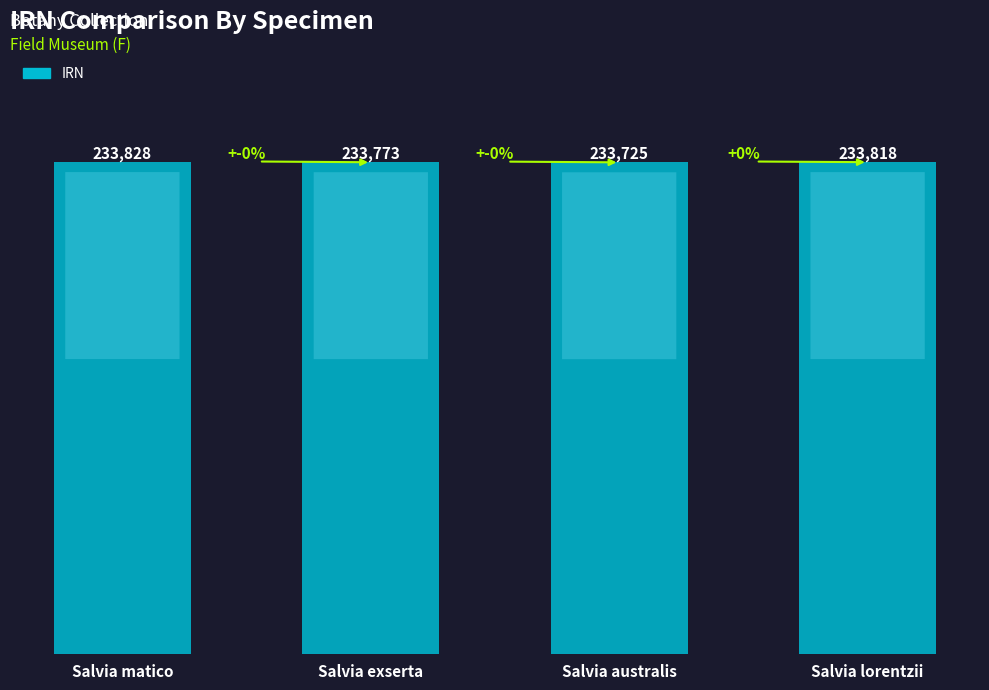

What is the ratio of the value at Salvia exserta to the value at Salvia australis?

1.0